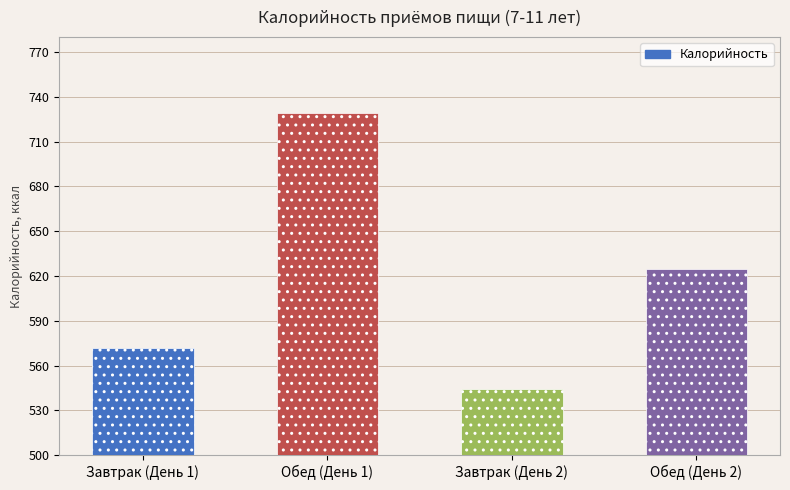

Is it true that the value at Завтрак (День 2) is 544.5?

True